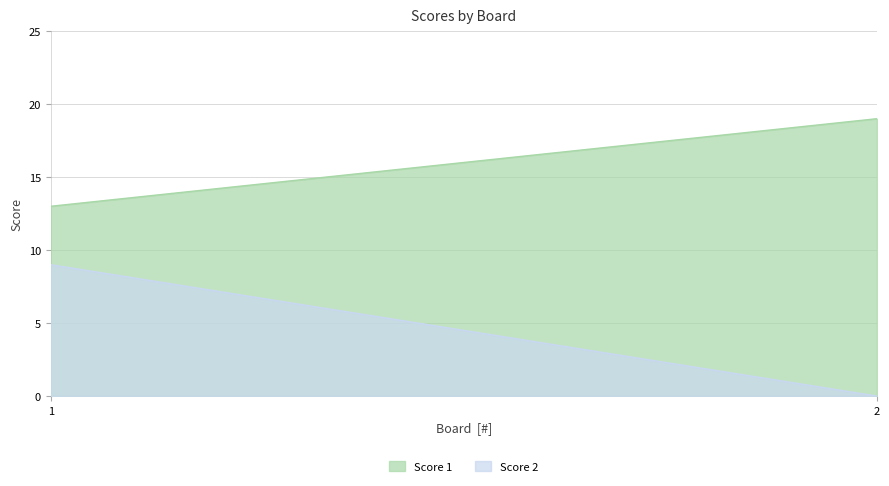

Rank the series by their average value, from lowest to highest.

Score 2, Score 1